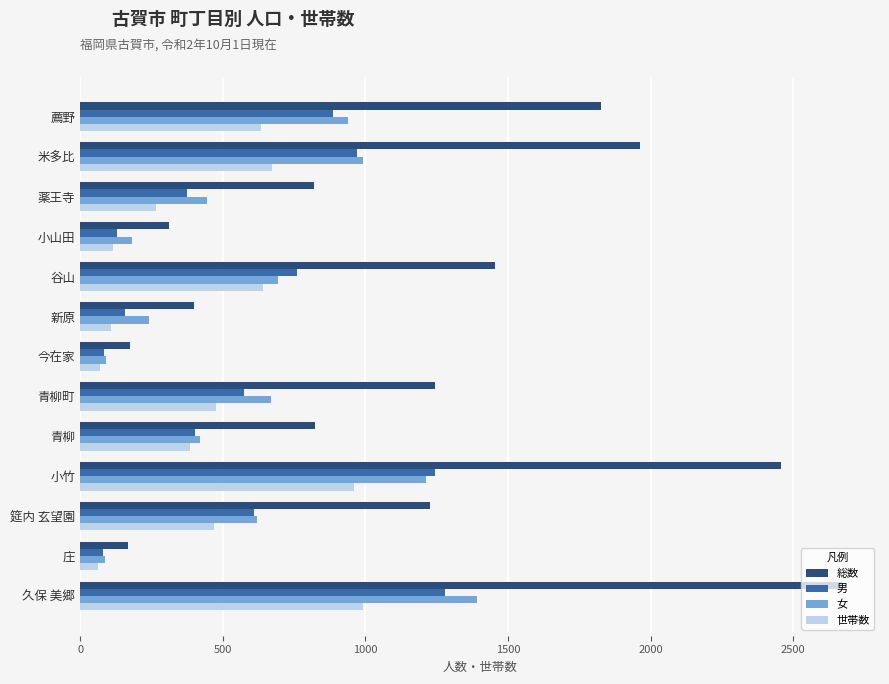

Rank the series by their maximum value, from lowest to highest.

世帯数, 男, 女, 総数